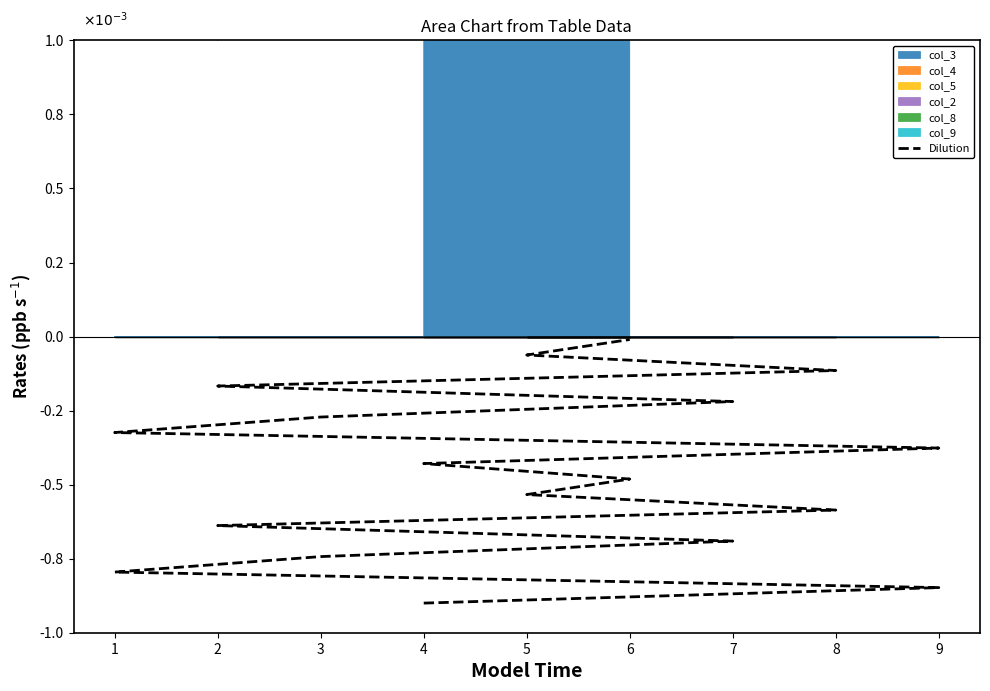

The chart shows a value of -0.0 at 4. True or false?

False